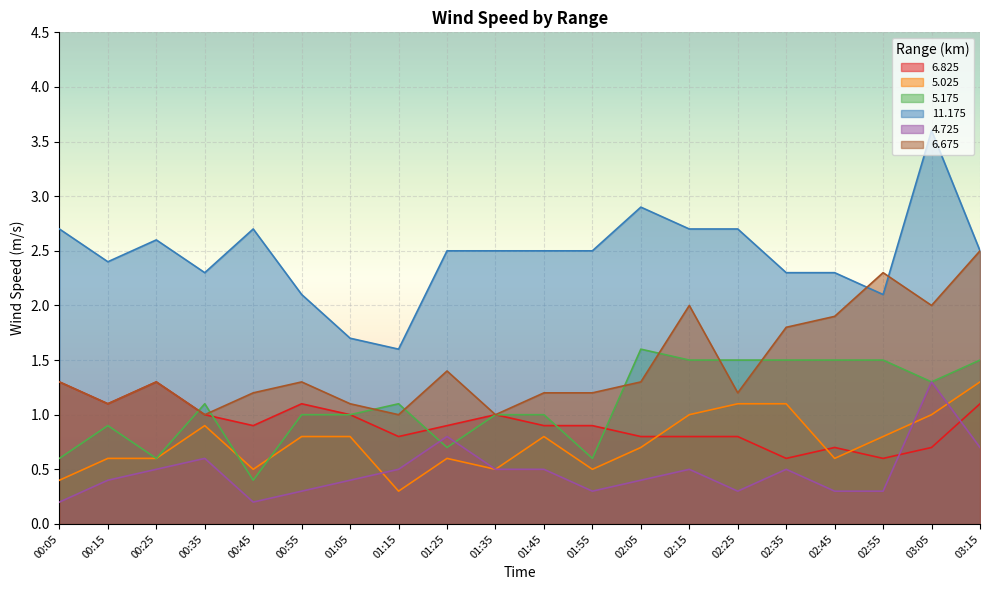

What is the total value across all series at 01:15?

5.3